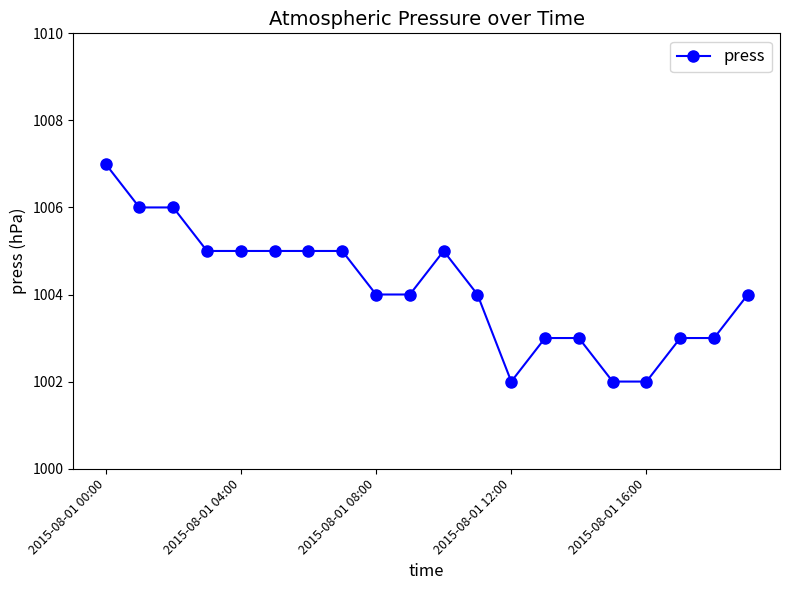

What is the value of the 19th point from the left?

1003